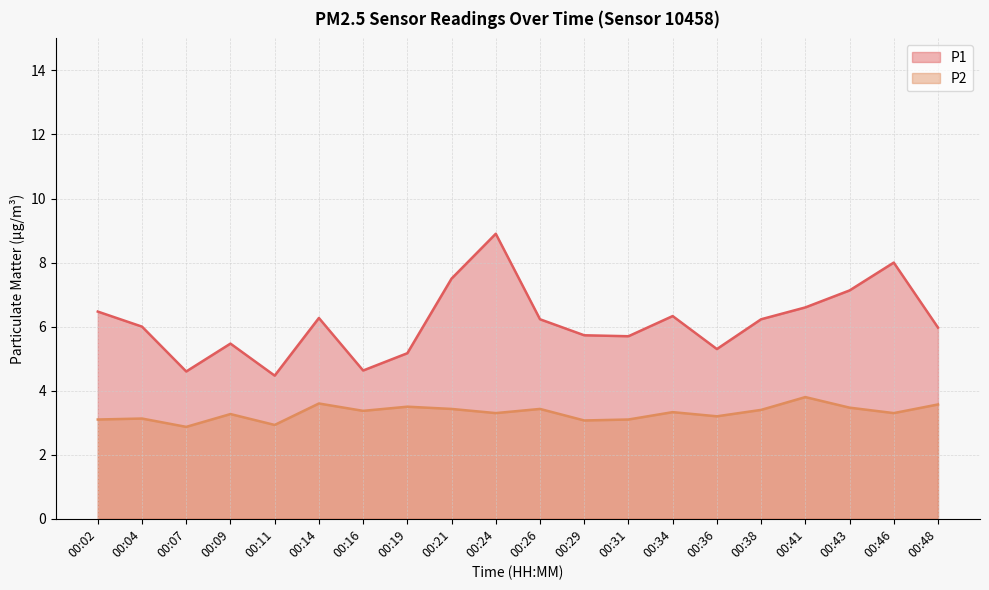

What is the value of the P1 point at the 17th from the left?

6.6